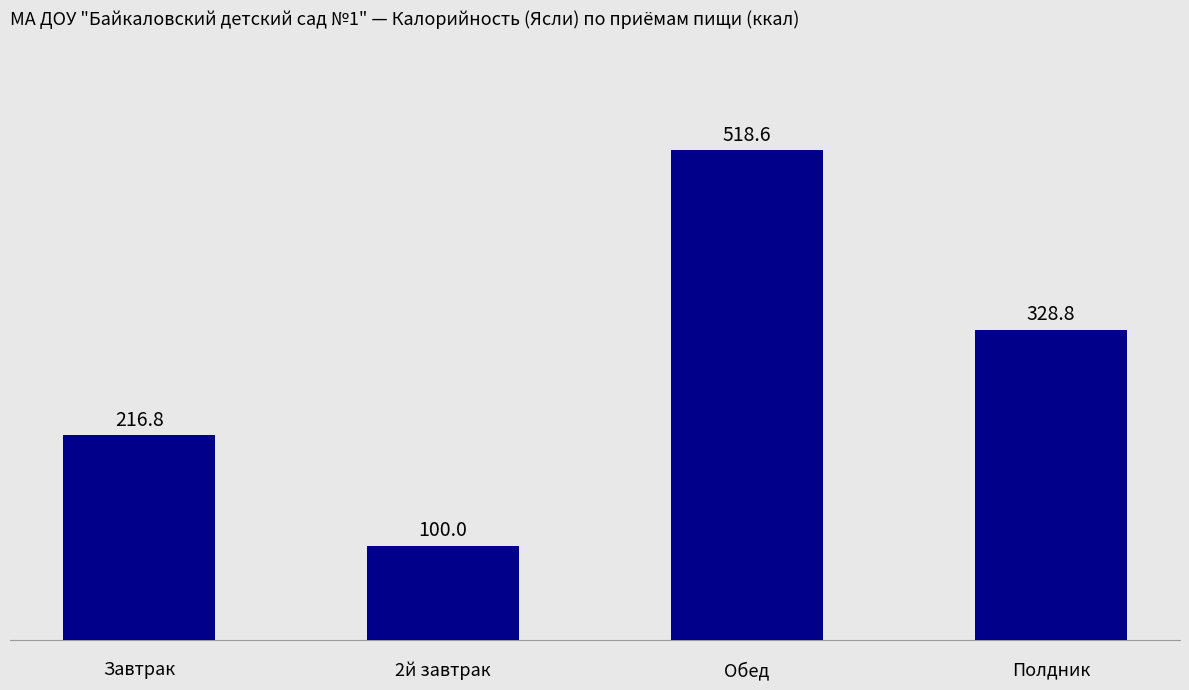

List the labels in order of value, largest first.

Обед, Полдник, Завтрак, 2й завтрак